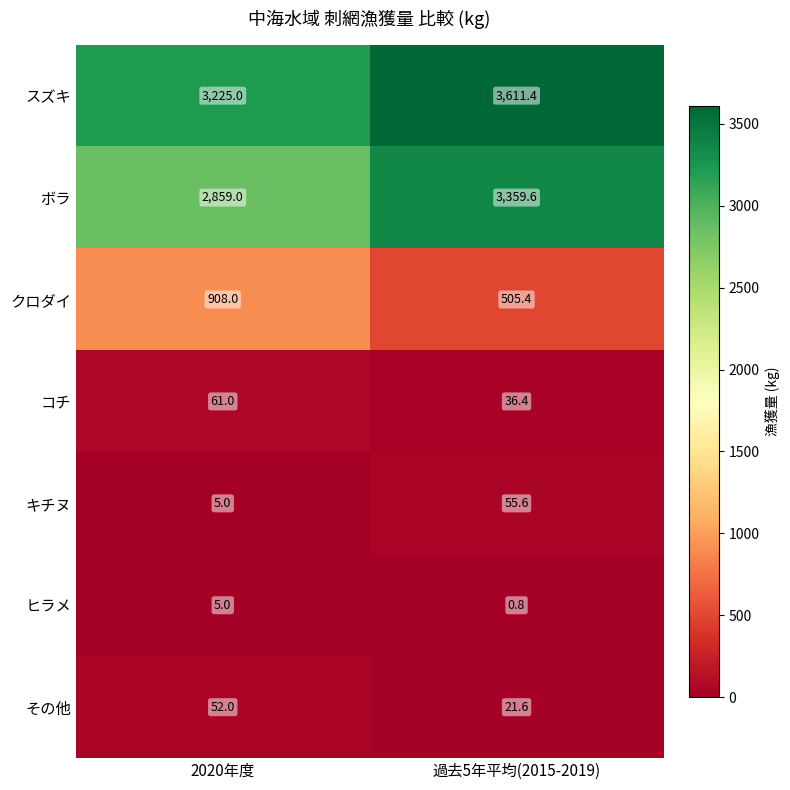

How many series are shown in this chart?

7